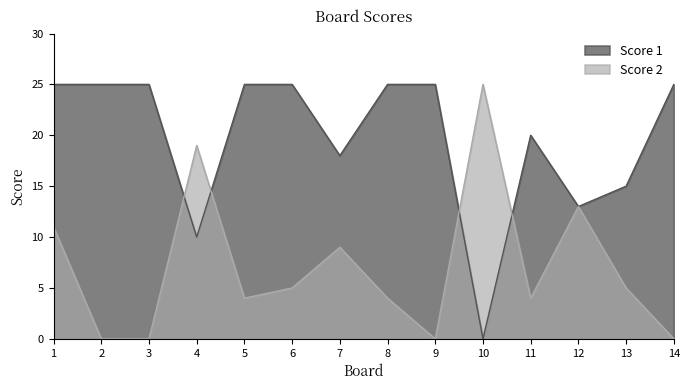

At which category does Score 1 reach its first local valley?

4